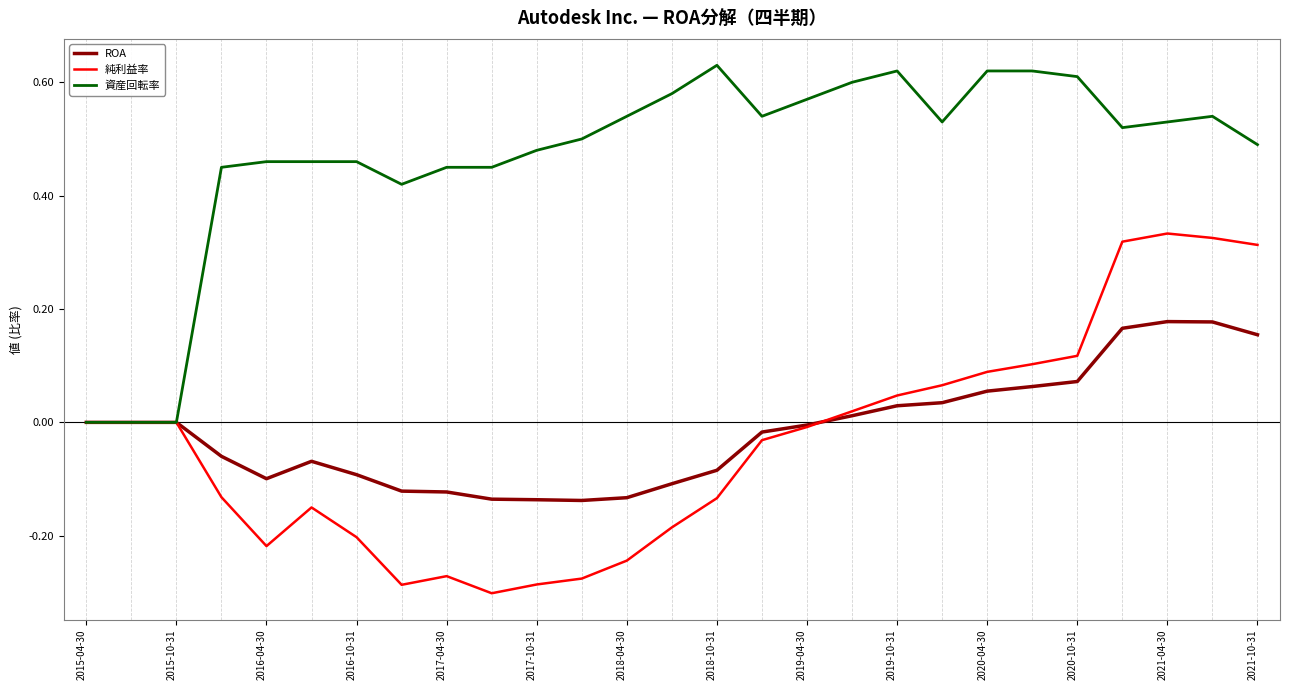

True or false: ROA has more than 1 interior local peaks.

True